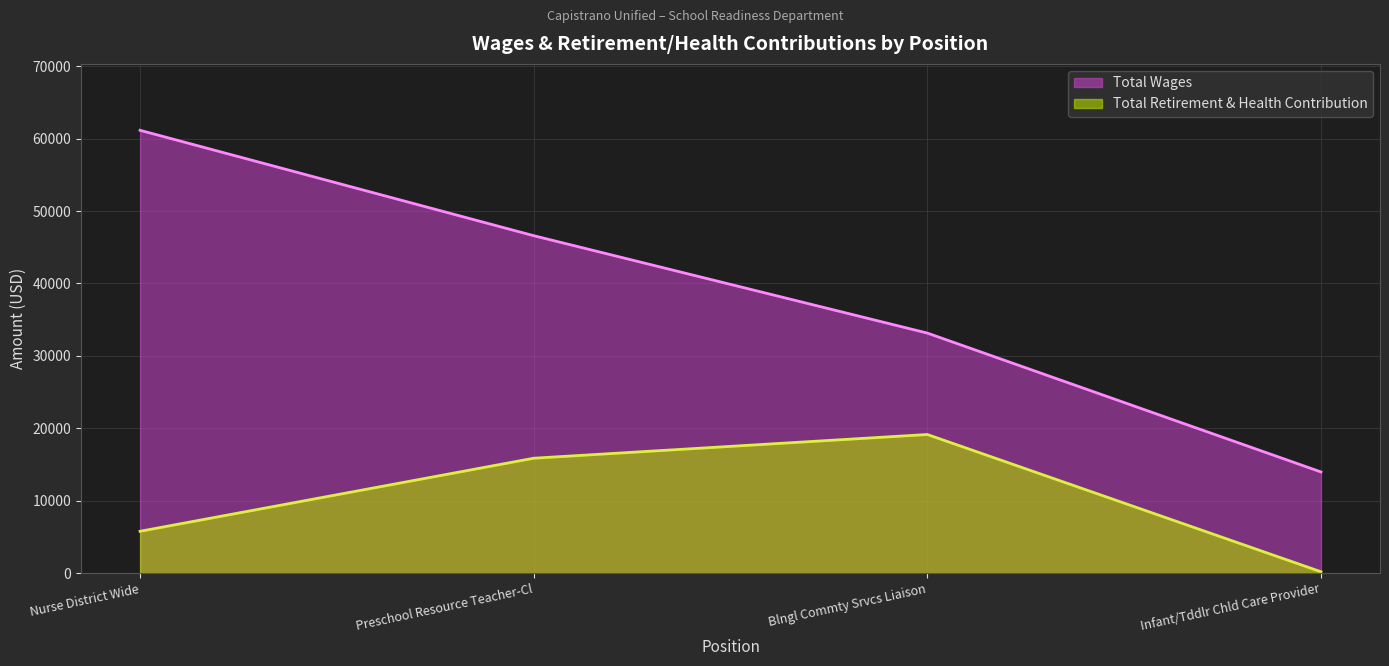

Reading left to right, extract all data points from this chart.

Total Wages: Nurse District Wide=61145	Preschool Resource Teacher-Cl=46591	Blngl Commty Srvcs Liaison=33141	Infant/Tddlr Chld Care Provider=13964
Total Retirement & Health Contribution: Nurse District Wide=5771	Preschool Resource Teacher-Cl=15859	Blngl Commty Srvcs Liaison=19135	Infant/Tddlr Chld Care Provider=182